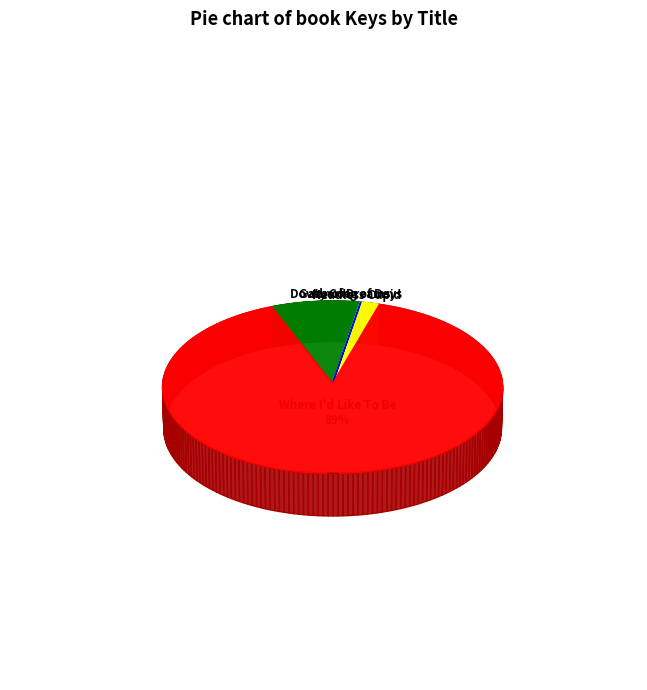

How many segments does this pie chart have?

5